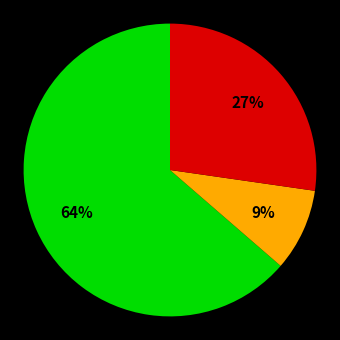

Is there a majority slice in this chart?

Yes